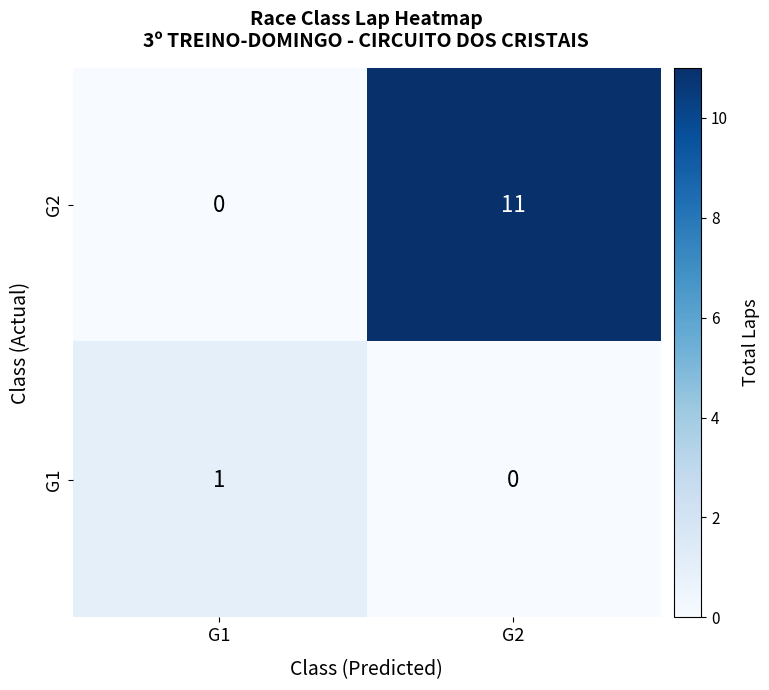

Reading left to right, what are all the values shown in this chart?

G2: G1=0	G2=11
G1: G1=1	G2=0